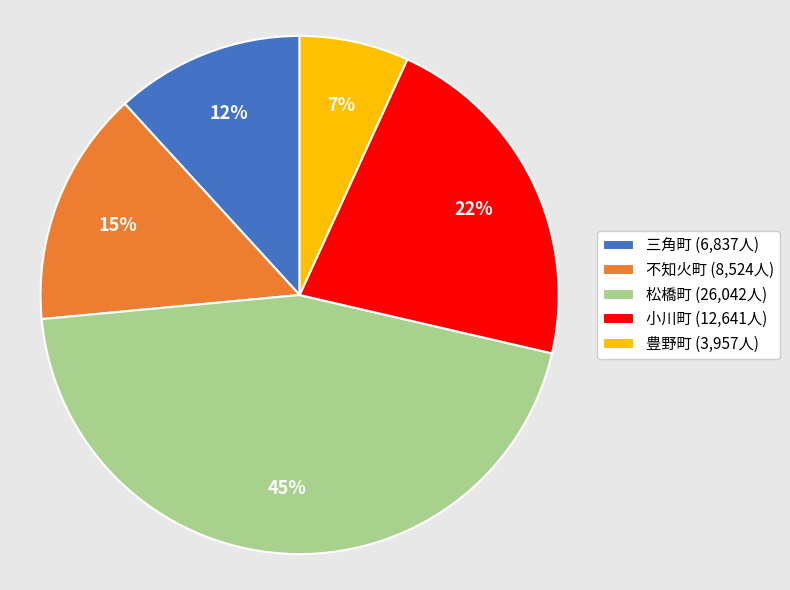

How many slices are in this pie chart?

5